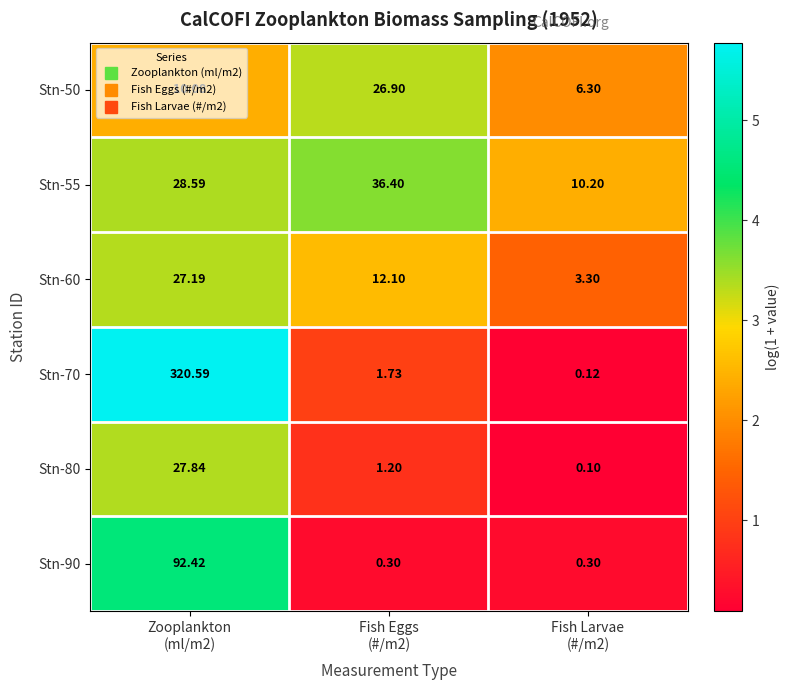

Rank the series at Zooplankton
(ml/m2) from lowest to highest value.

Stn-50, Stn-60, Stn-80, Stn-55, Stn-90, Stn-70